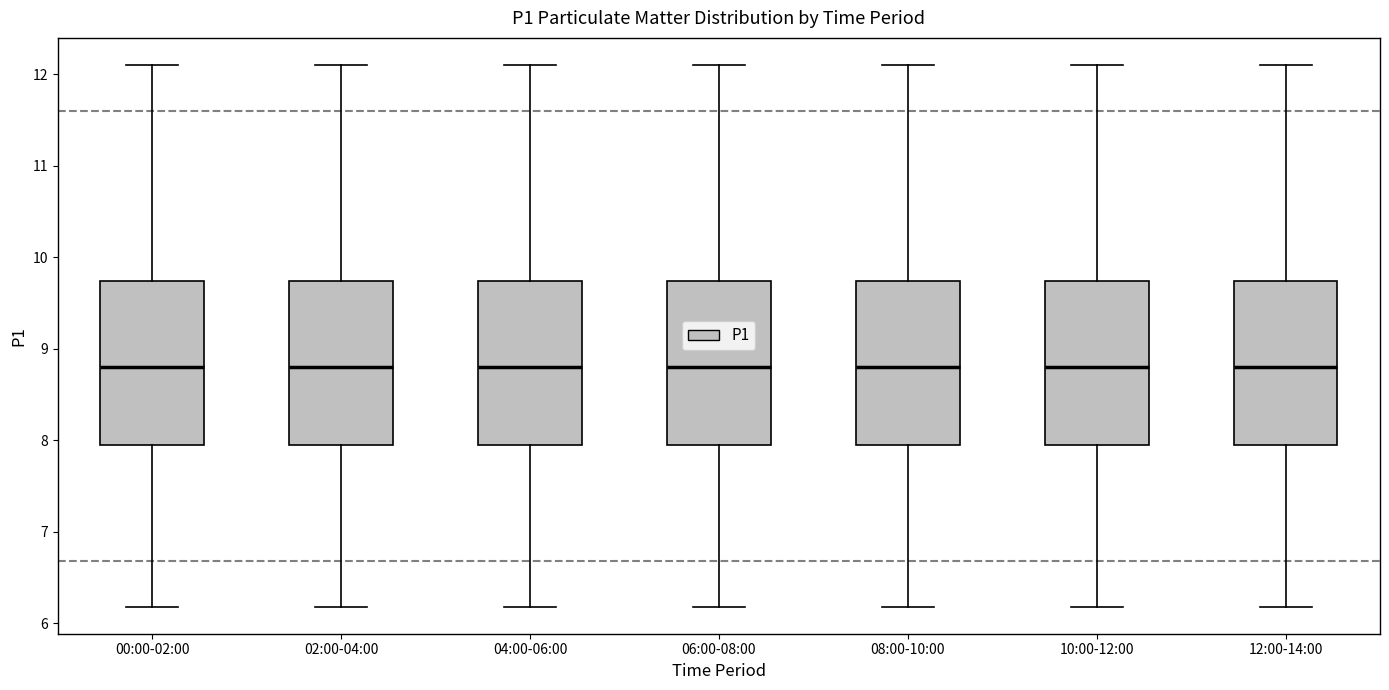

Reading left to right, transcribe this box plot: for each box, give where its median line is, the range the box spans, and where its two whiskers end, as read against the y-axis. The values are not printed on the chart, so give them approximately, as read against the axis.

00:00-02:00: median 8.8, box 7.9 to 9.7, whiskers 6.2 to 12.1
02:00-04:00: median 8.8, box 7.9 to 9.7, whiskers 6.2 to 12.1
04:00-06:00: median 8.8, box 7.9 to 9.7, whiskers 6.2 to 12.1
06:00-08:00: median 8.8, box 7.9 to 9.7, whiskers 6.2 to 12.1
08:00-10:00: median 8.8, box 7.9 to 9.7, whiskers 6.2 to 12.1
10:00-12:00: median 8.8, box 7.9 to 9.7, whiskers 6.2 to 12.1
12:00-14:00: median 8.8, box 7.9 to 9.7, whiskers 6.2 to 12.1